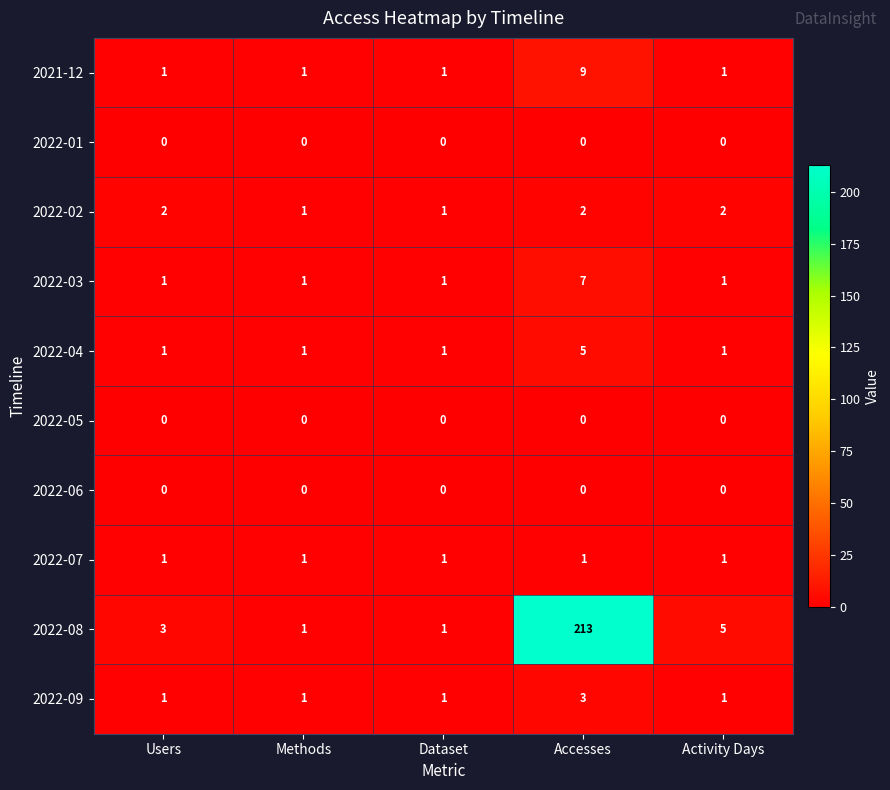

Is it true that 2022-08 equals 5 at Activity Days?

True